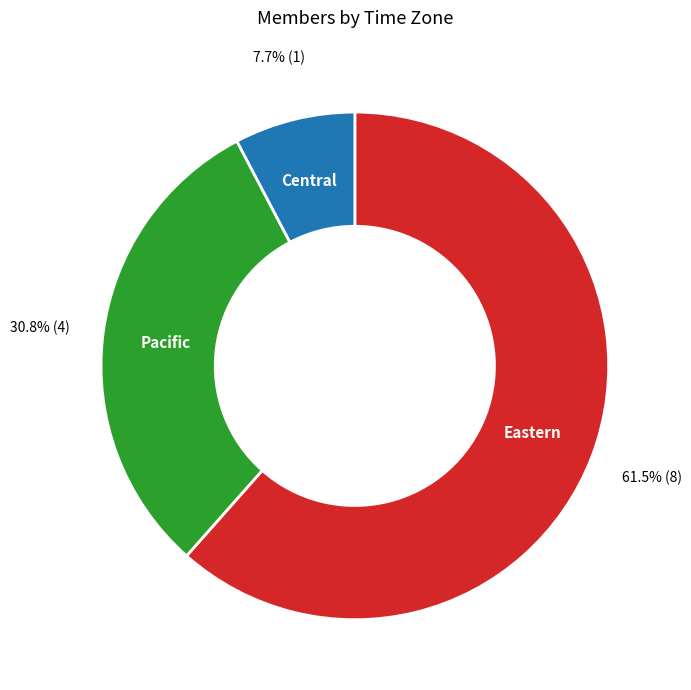

True or false: Pacific accounts for 23% of the total.

False